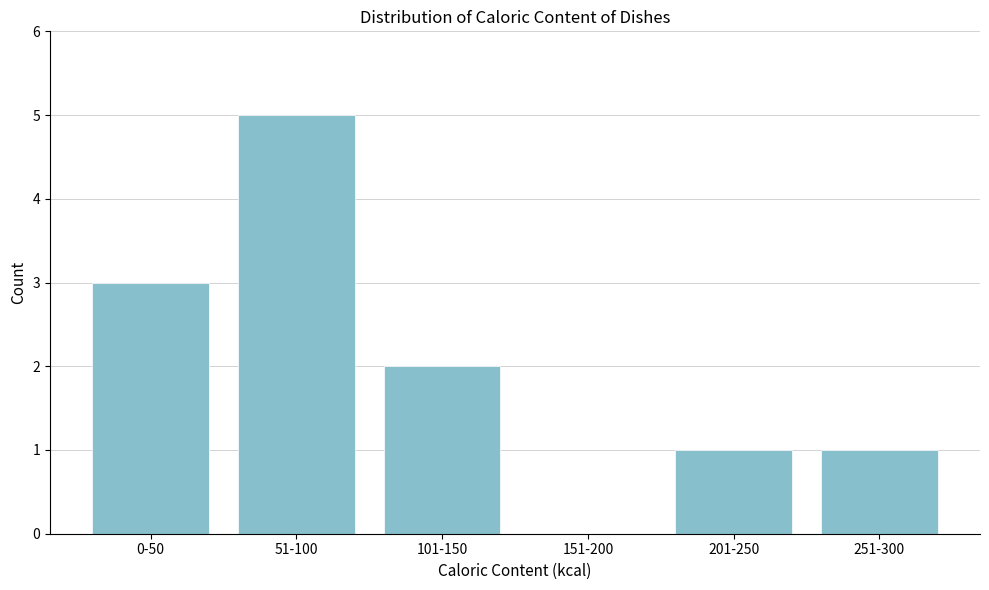

Reading left to right, extract all data points from this chart.

0-50=3	51-100=5	101-150=2	151-200=0	201-250=1	251-300=1